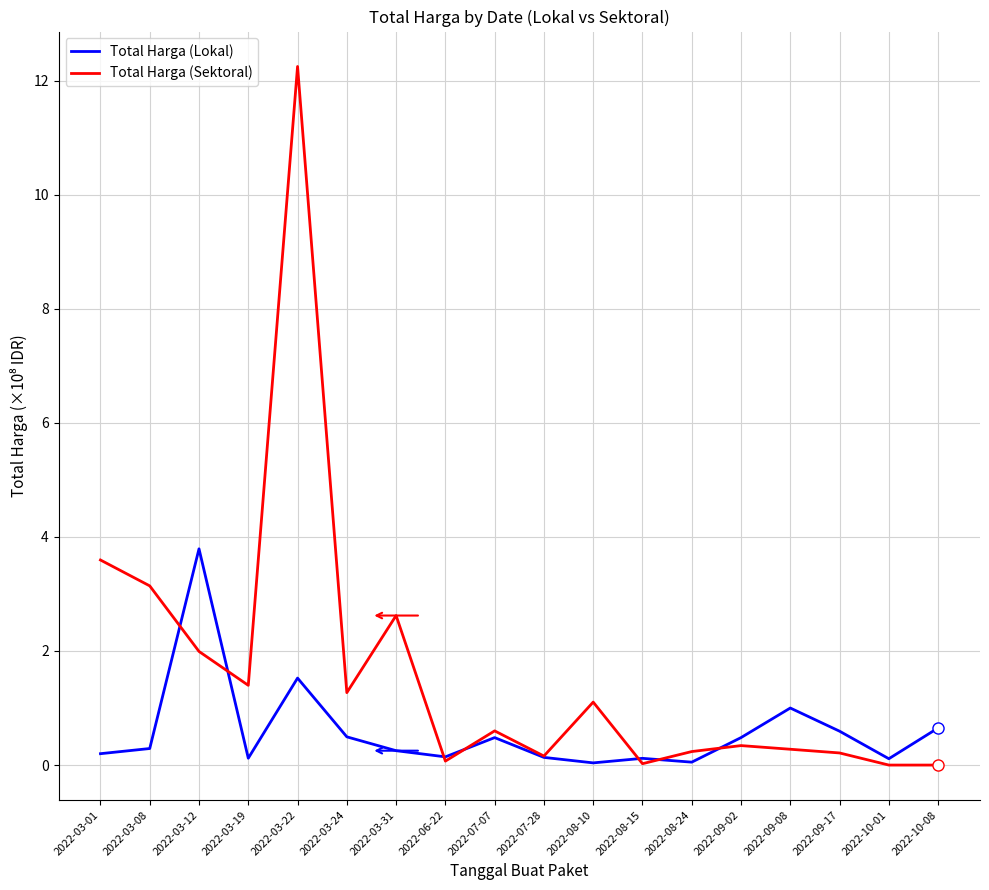

Which series has the largest range (max minus min)?

Total Harga (Sektoral)